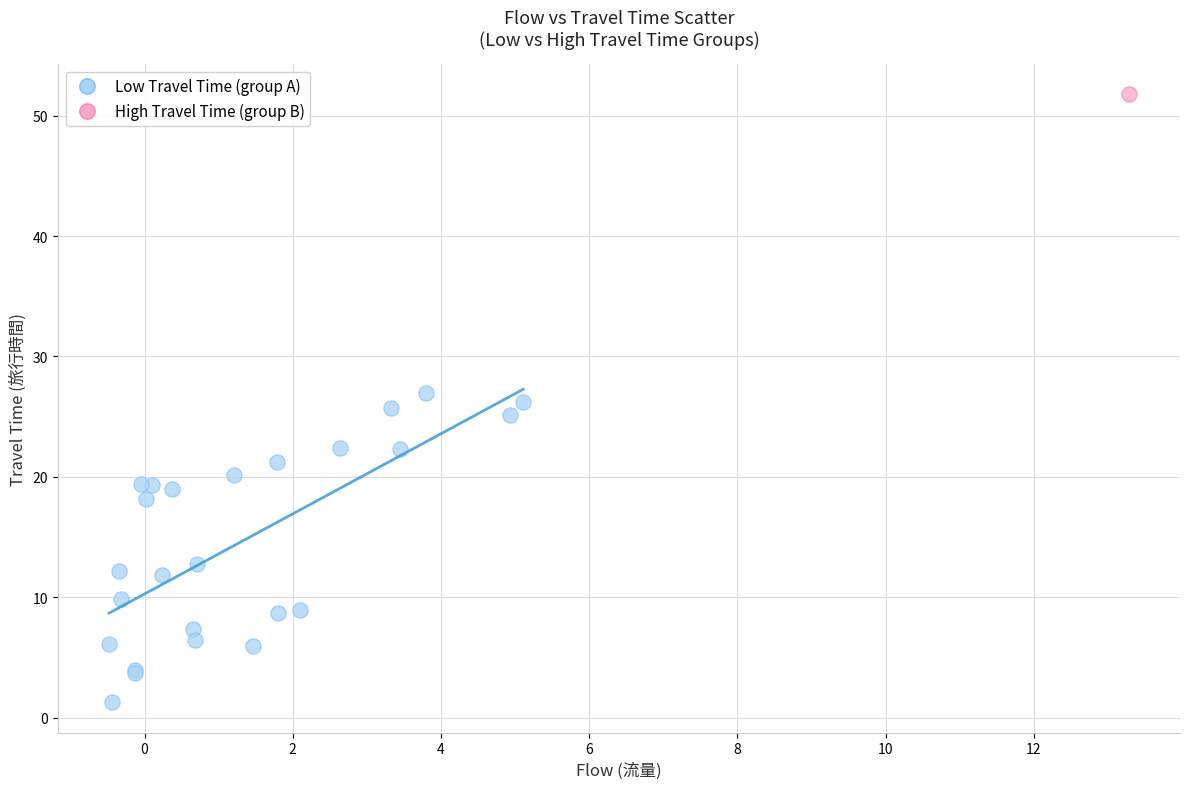

What are all the series names shown in the legend?

Low Travel Time (group A), High Travel Time (group B)